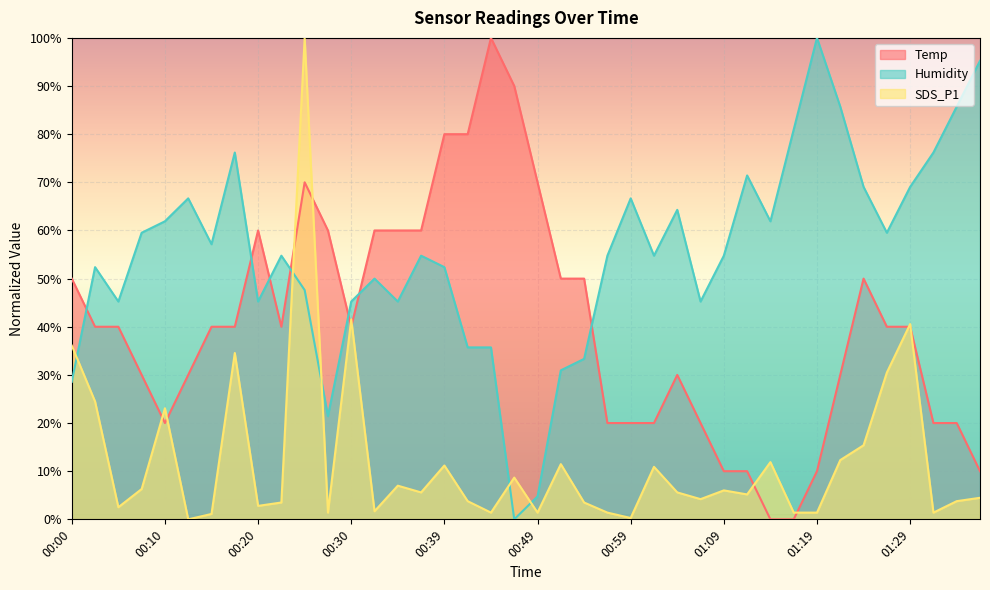

What position from the left is 00:07?

4